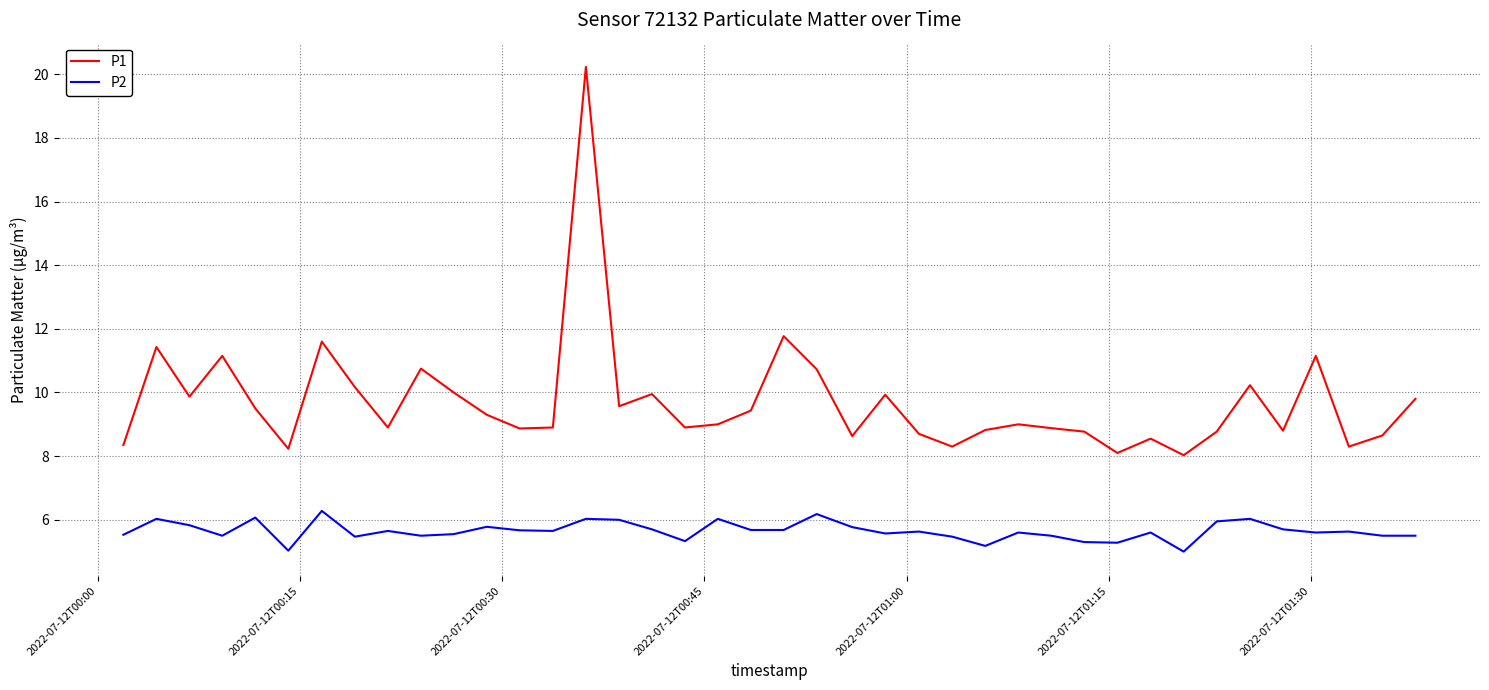

What is the smallest value displayed?

5.0